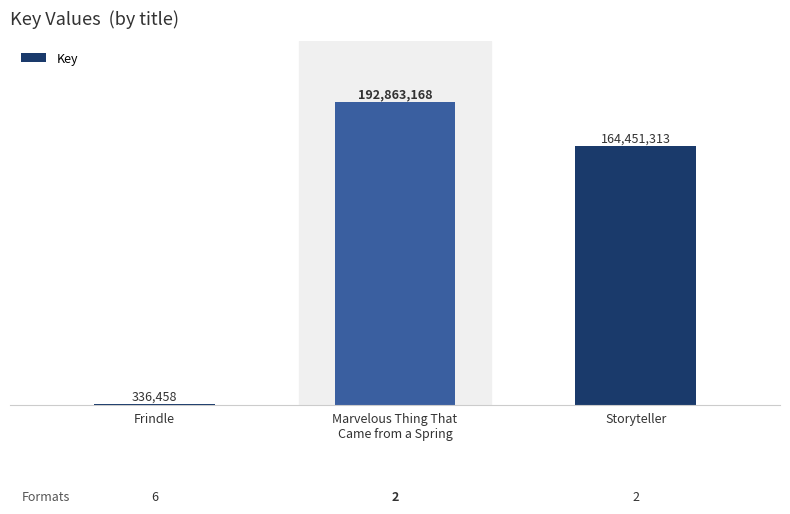

Rank the categories by value from lowest to highest.

Frindle, Storyteller, Marvelous Thing That
Came from a Spring